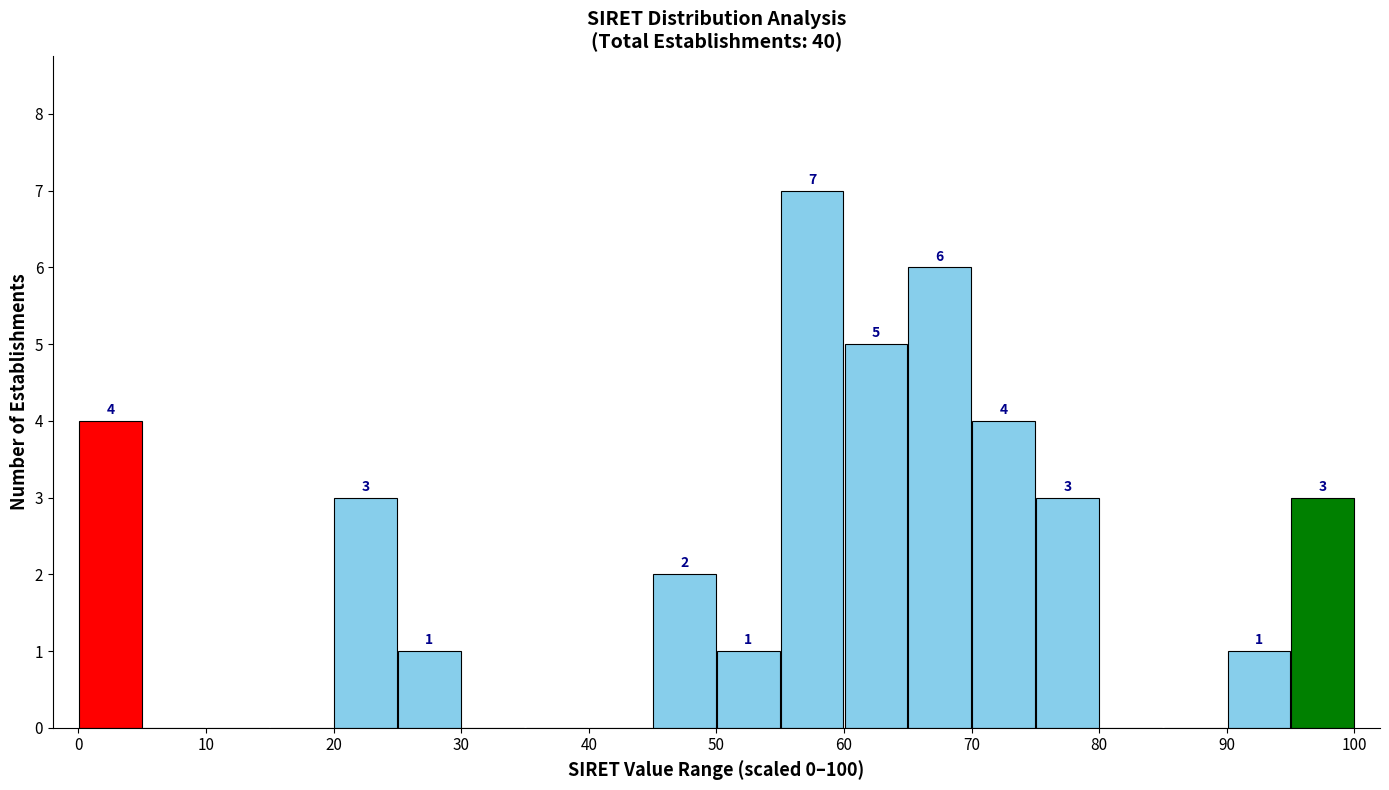

Which range on the x-axis has the tallest bar?

55 to 60